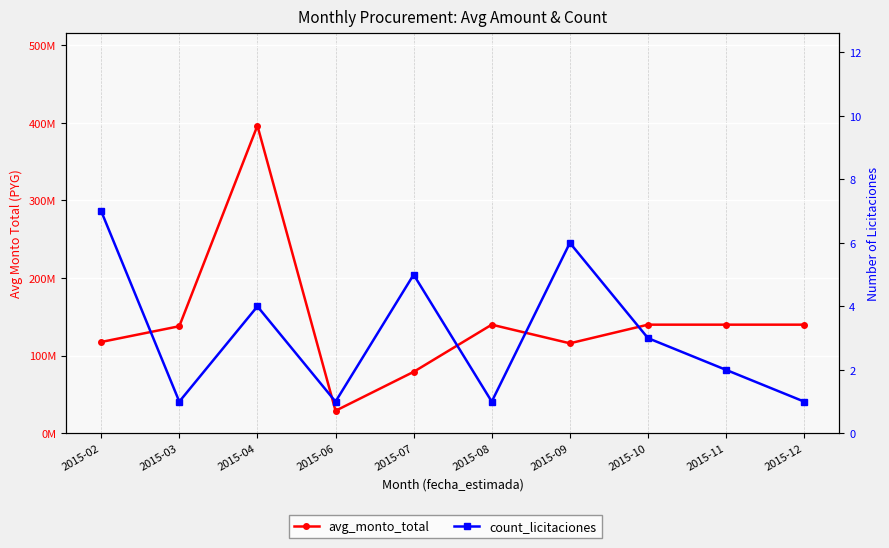

True or false: count_licitaciones and avg_monto_total intersect in this chart.

False